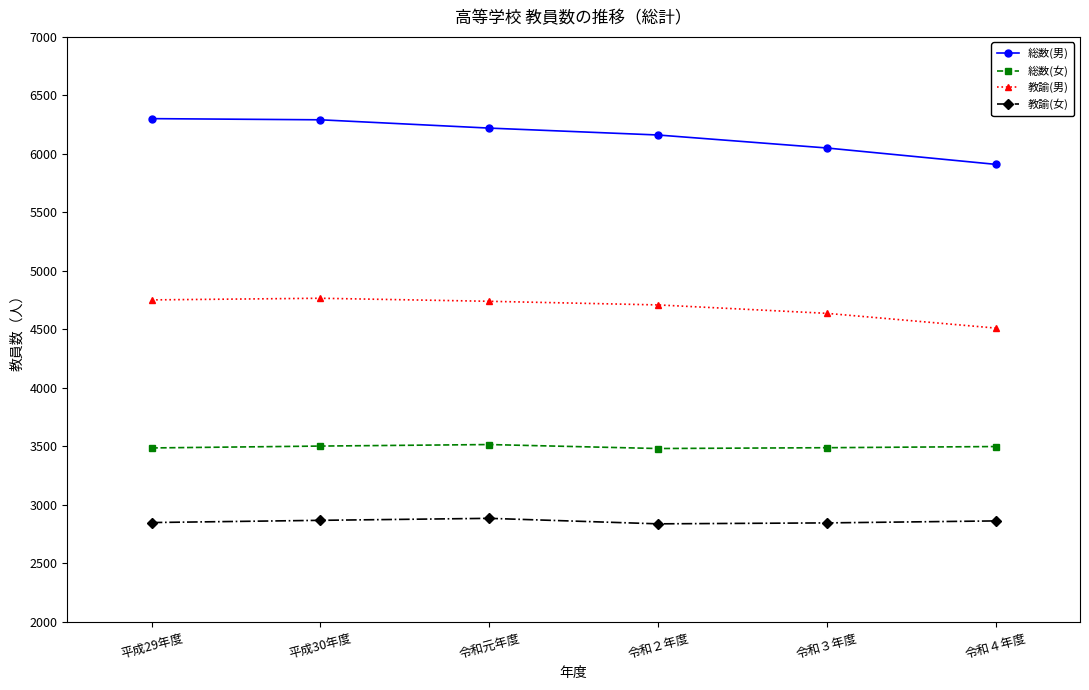

What position from the right is 令和元年度?

4